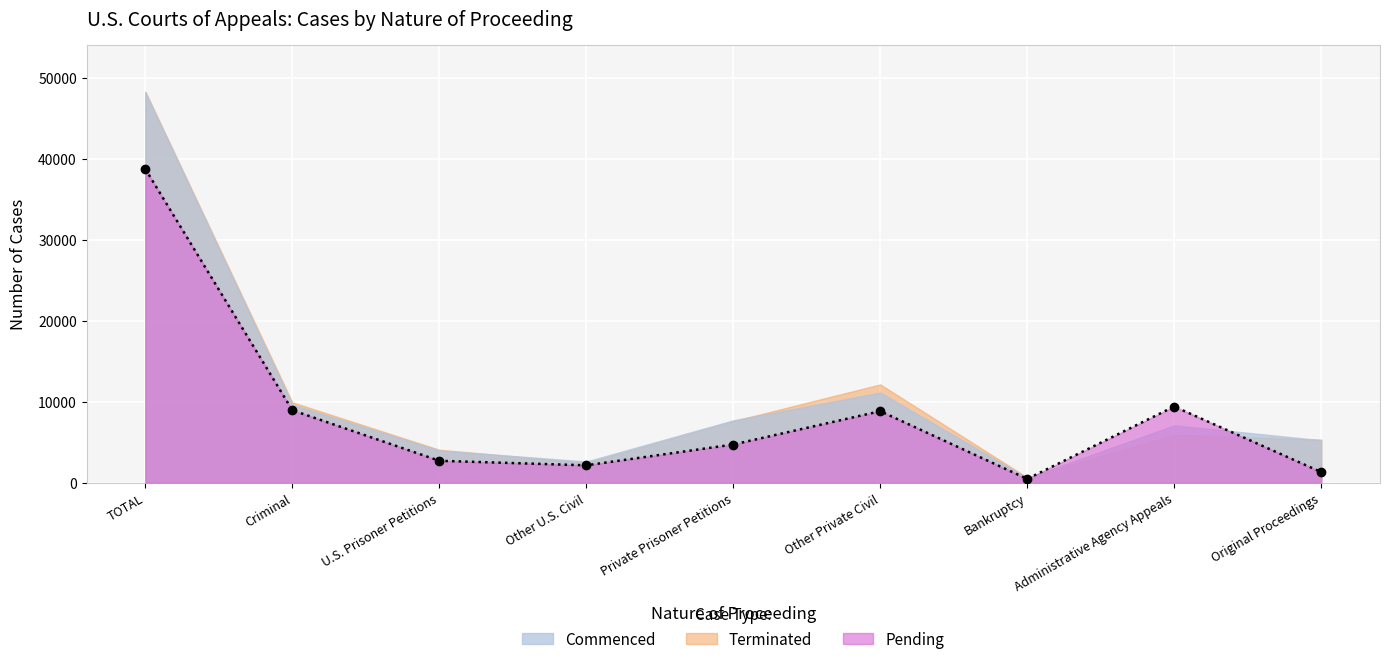

At which category does Terminated reach its first local peak?

Other Private Civil